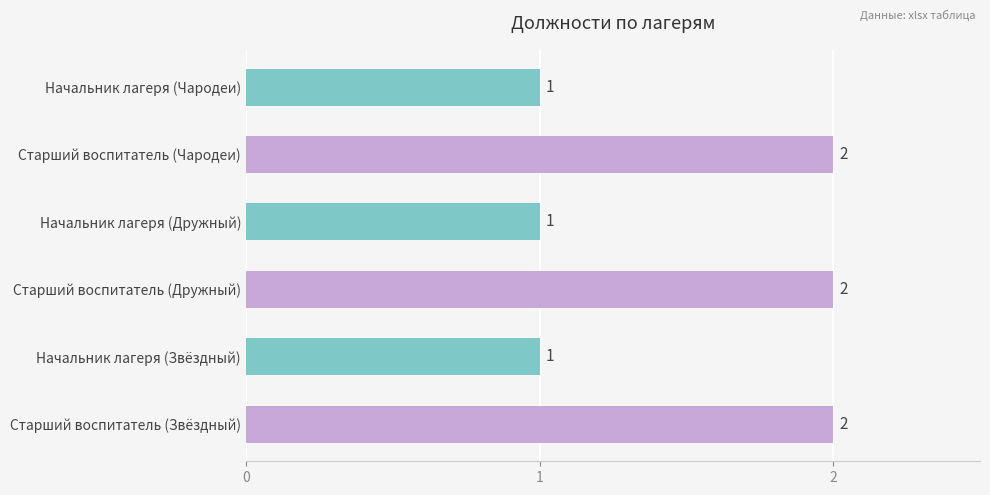

How many values are between 1 and 2?

6